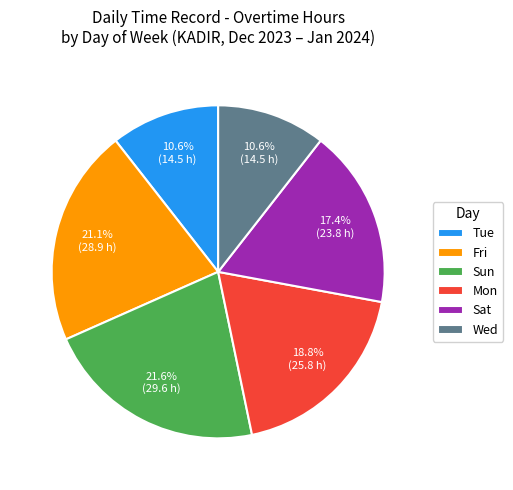

To the nearest percent, what is the difference between the largest and smallest slice percentages?

11%